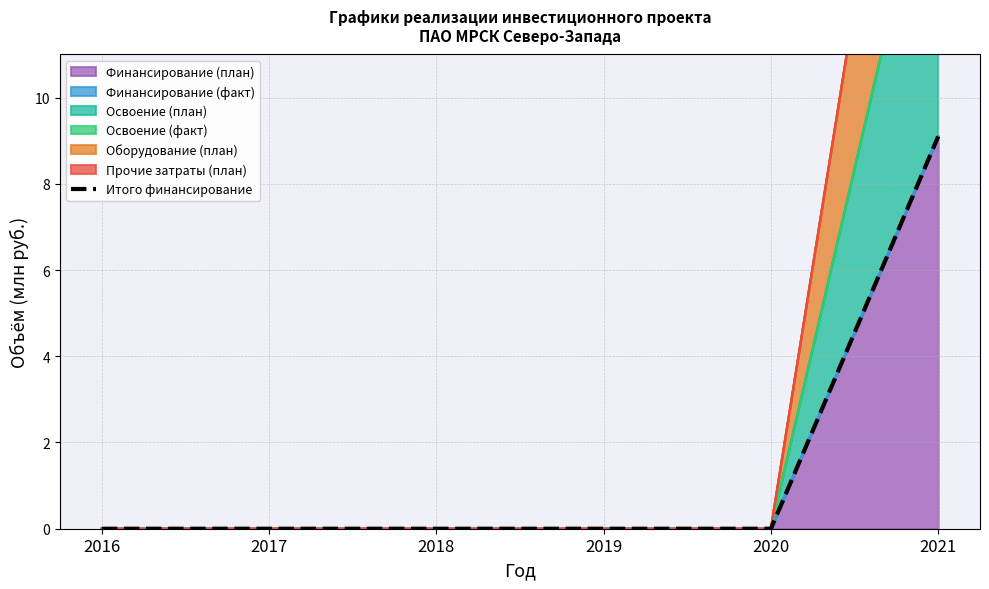

List the labels in order of value, largest first.

2021, 2016, 2017, 2018, 2019, 2020